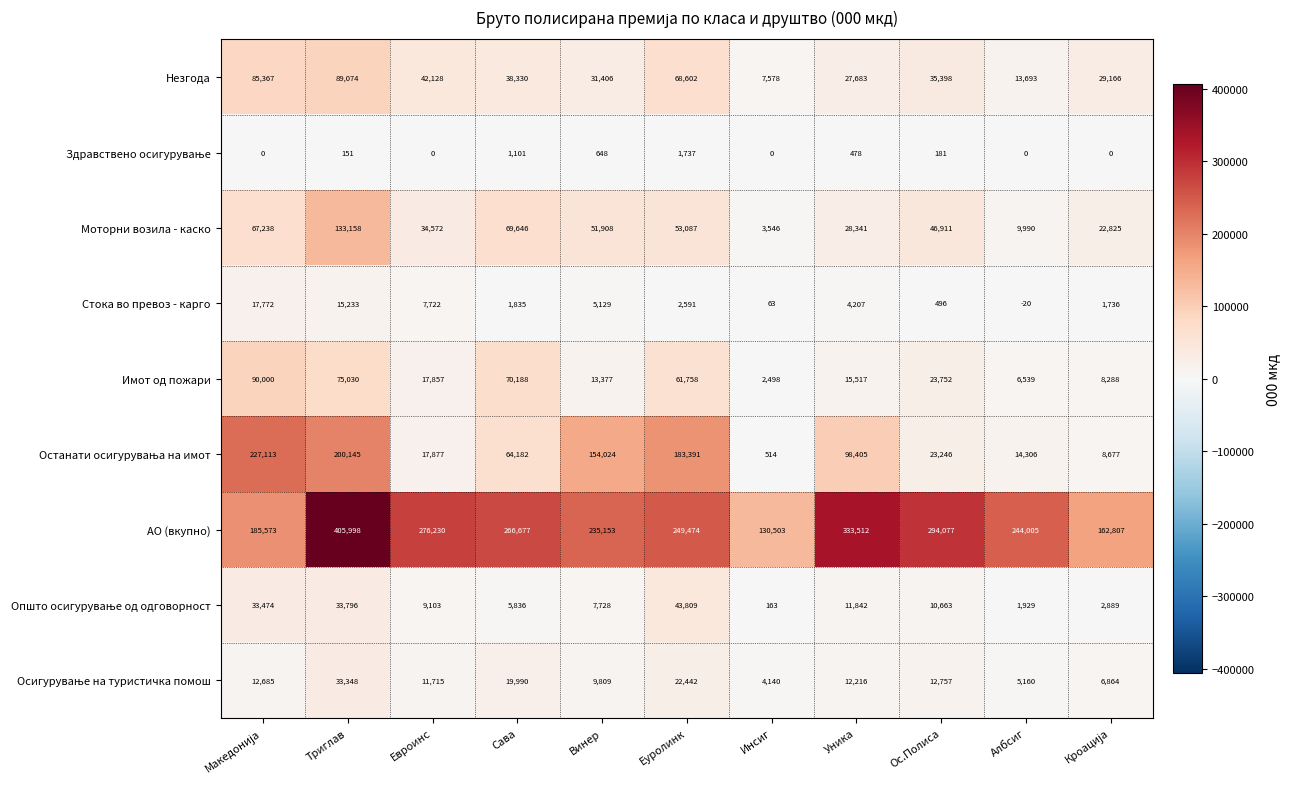

At how many categories does at least one series exceed 76109?

11